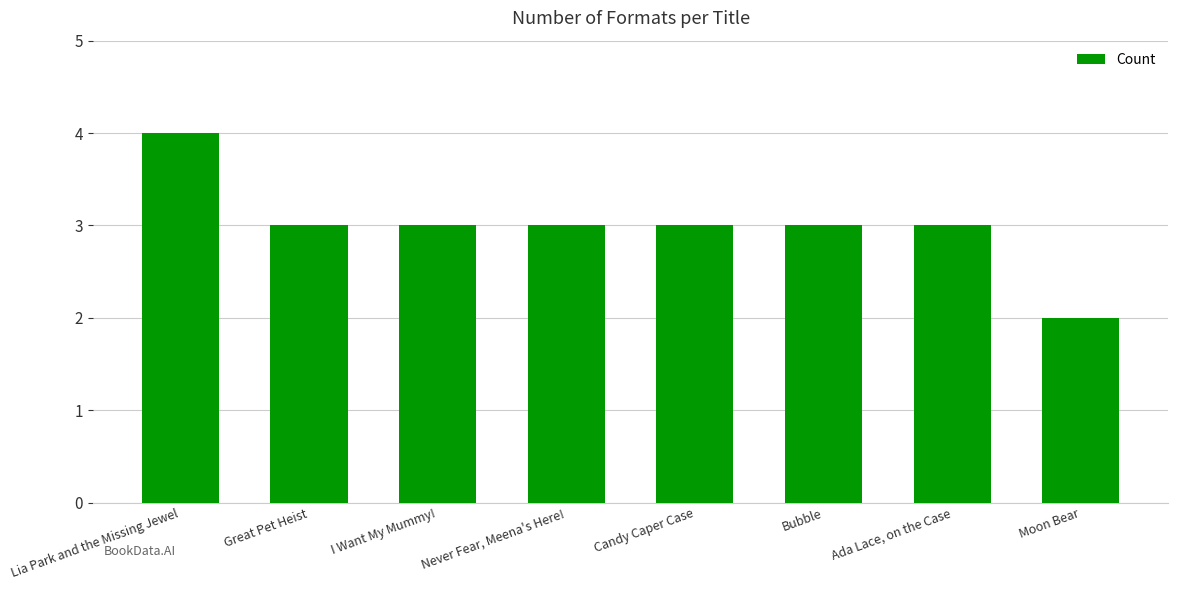

Approximately how many times larger is the value at Ada Lace, on the Case compared to Bubble?

1.0